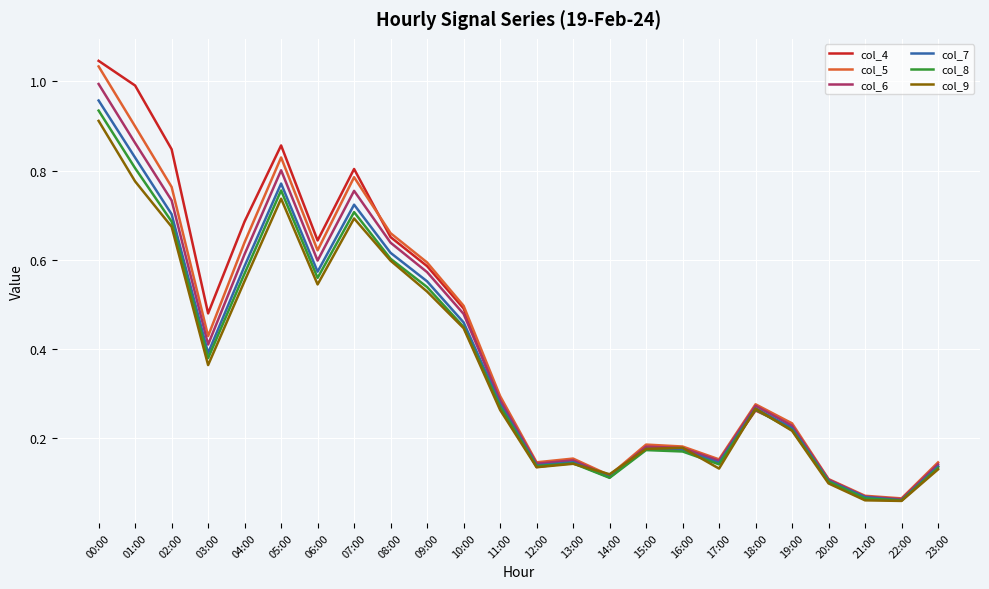

Which series has the largest range (max minus min)?

col_4